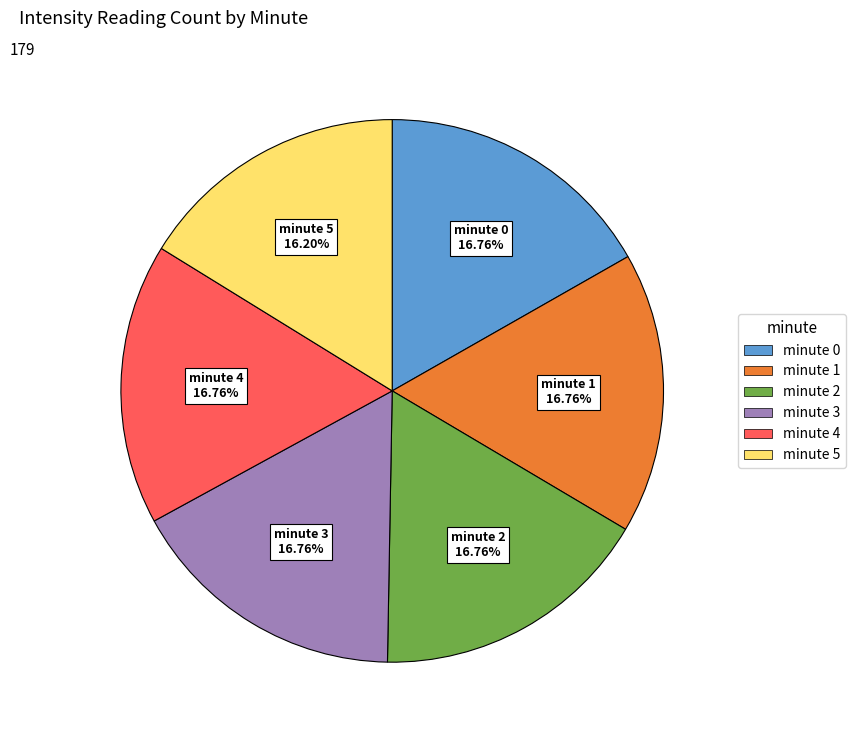

Is it true that minute 2 is 26% of the pie?

False